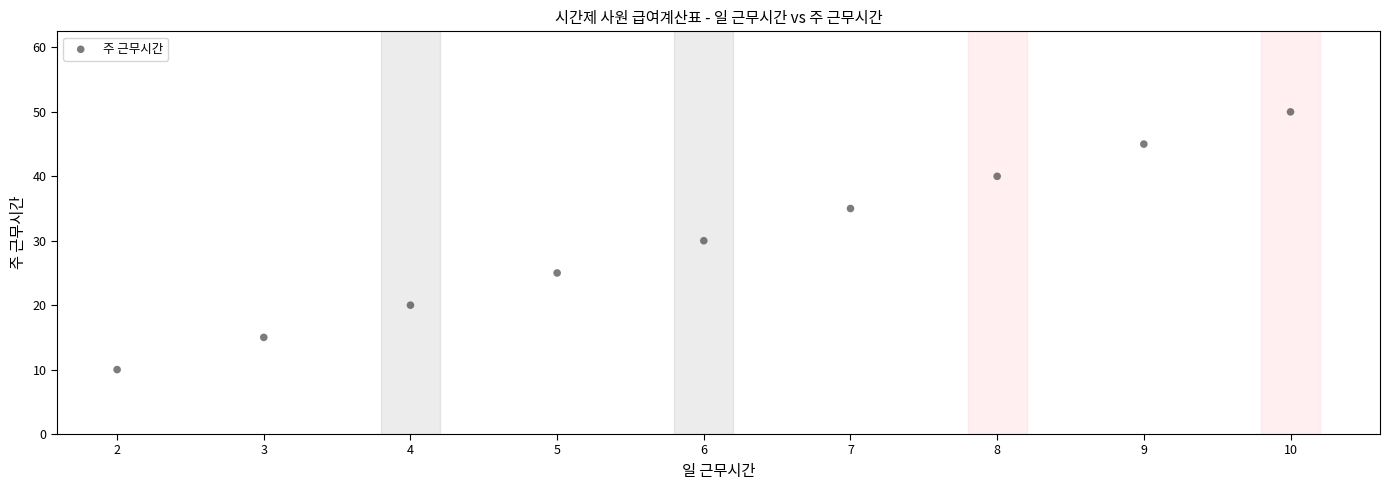

What is the range of X values (max minus min)?

8